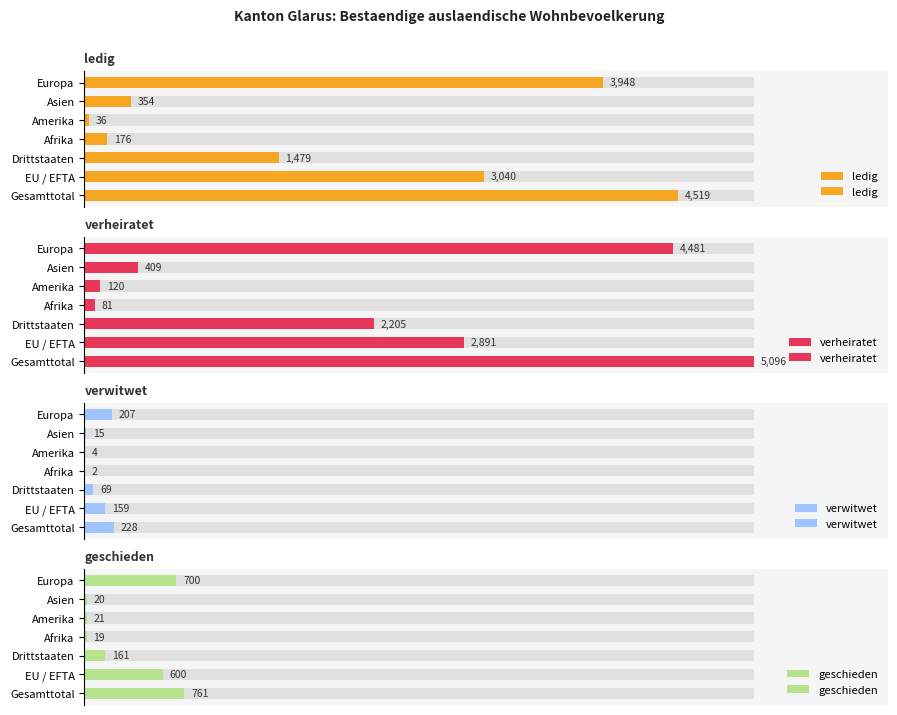

List the labels in order of verheiratet value, largest first.

Gesamttotal, Europa, EU / EFTA, Drittstaaten, Asien, Amerika, Afrika